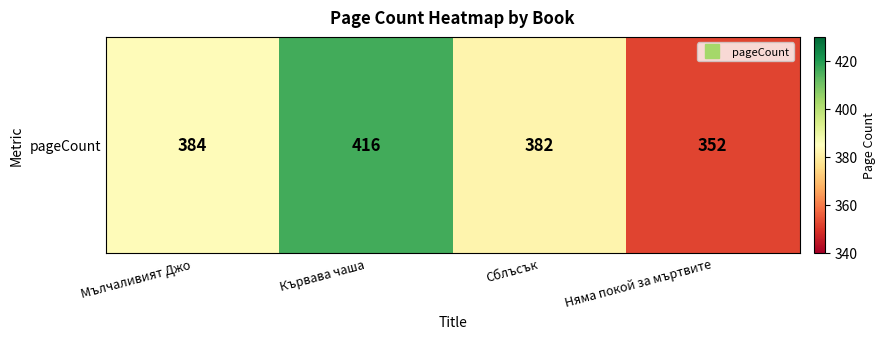

What is the greatest value displayed?

416